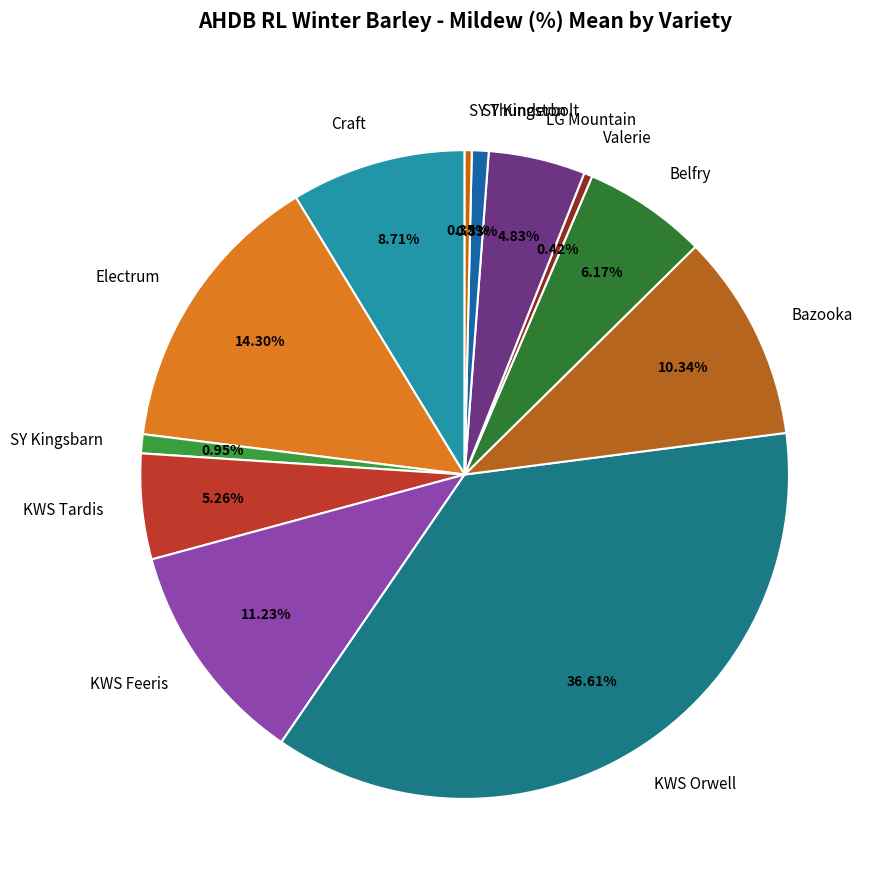

Combined, do KWS Orwell and Craft account for over 50%?

No